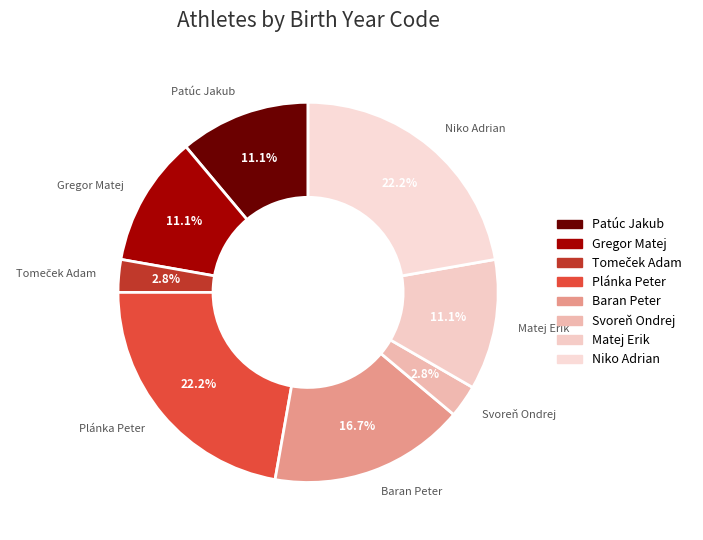

To the nearest percent, what is the combined percentage of Baran Peter and Patúc Jakub?

28%